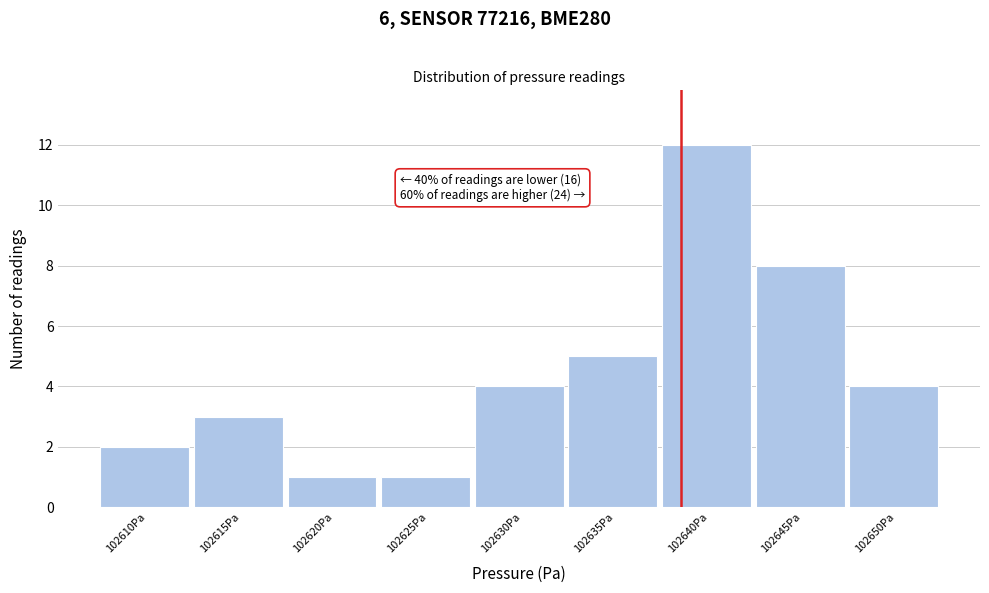

Reading left to right, list all the values displayed in this chart.

102610Pa=2	102615Pa=3	102620Pa=1	102625Pa=1	102630Pa=4	102635Pa=5	102640Pa=12	102645Pa=8	102650Pa=4